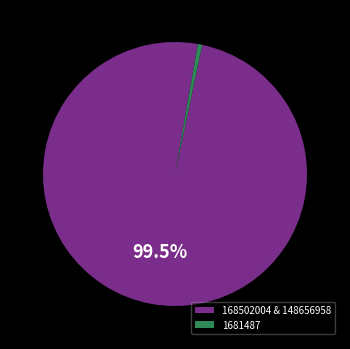

Do 1681487 and 168502004 & 148656958 together represent more than half of the pie?

Yes